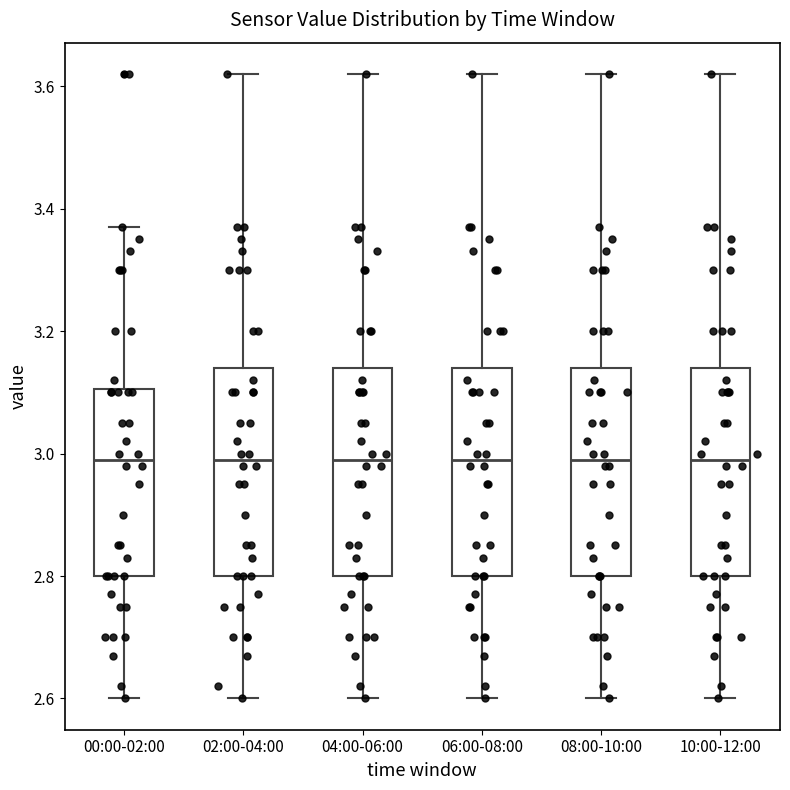

Reading left to right, transcribe this box plot: for each box, give where its median line is, the range the box spans, and where its two whiskers end, as read against the y-axis. The values are not printed on the chart, so give them approximately, as read against the axis.

00:00-02:00: median 3.00, box 2.80 to 3.10, whiskers 2.60 to 3.38
02:00-04:00: median 3.00, box 2.80 to 3.14, whiskers 2.60 to 3.62
04:00-06:00: median 3.00, box 2.80 to 3.14, whiskers 2.60 to 3.62
06:00-08:00: median 3.00, box 2.80 to 3.14, whiskers 2.60 to 3.62
08:00-10:00: median 3.00, box 2.80 to 3.14, whiskers 2.60 to 3.62
10:00-12:00: median 3.00, box 2.80 to 3.14, whiskers 2.60 to 3.62